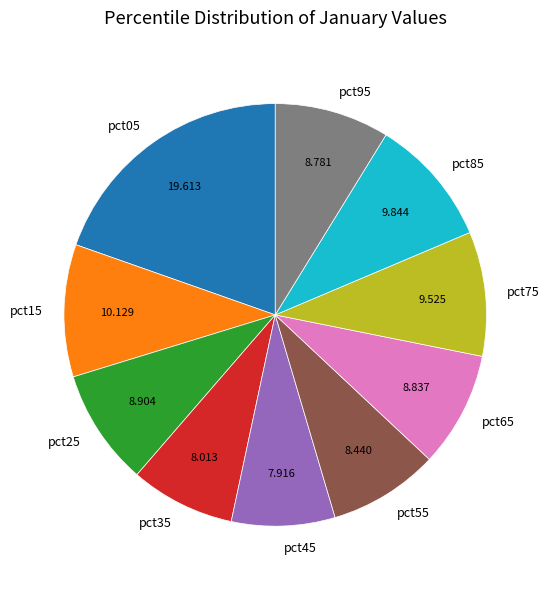

Combined, do pct25 and pct15 account for over 50%?

No